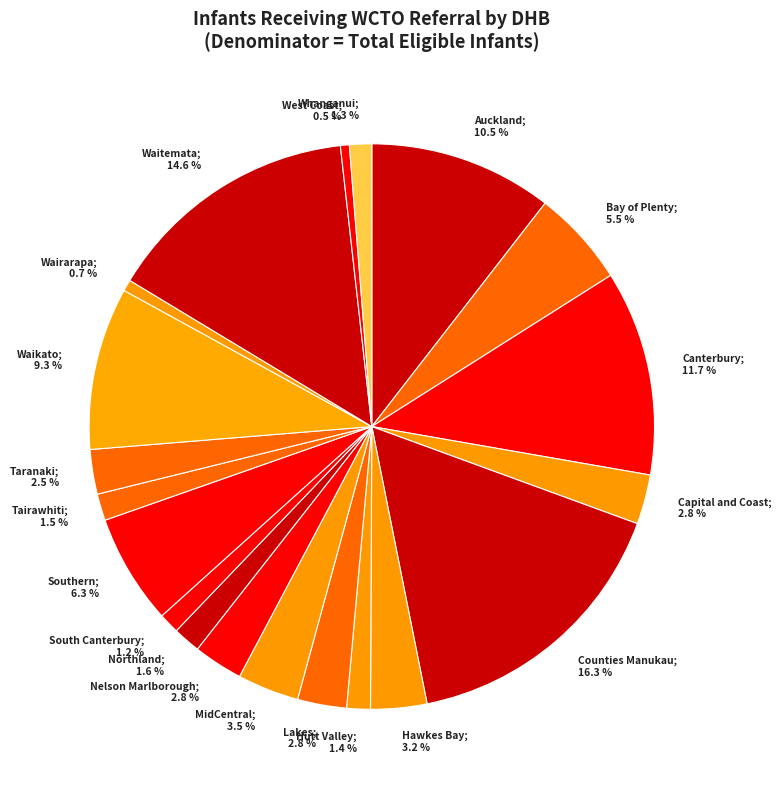

How many slices are in this pie chart?

20